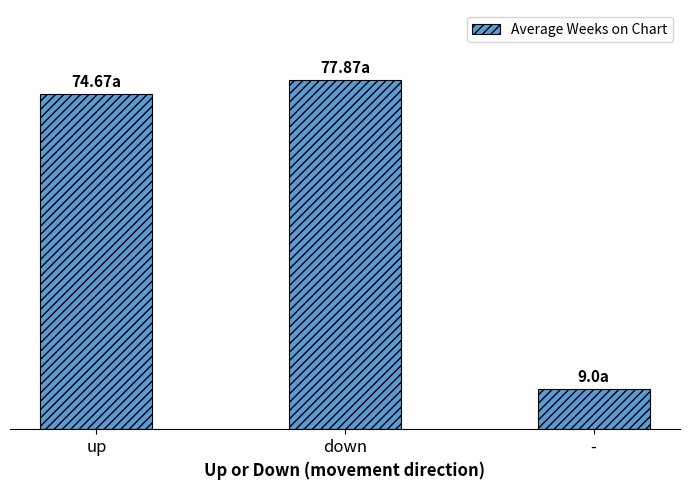

Does the chart contain any negative values?

No